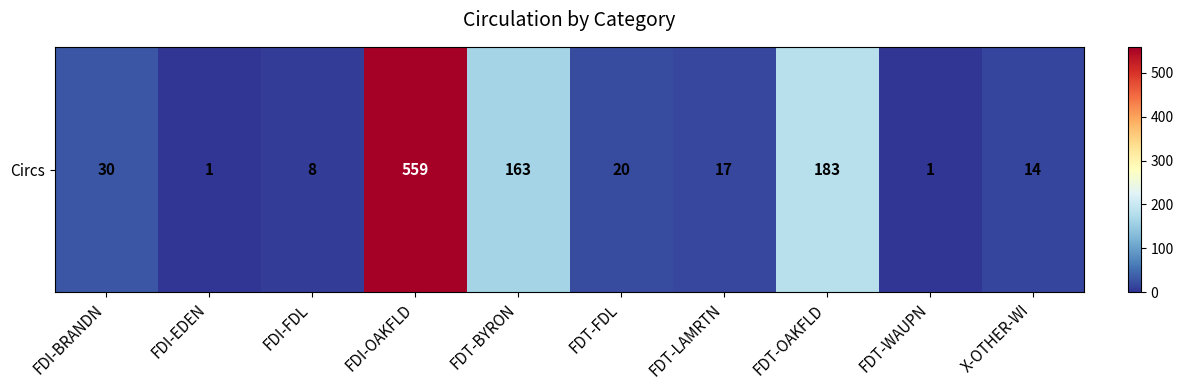

What is the sum of the values at FDT-WAUPN and FDI-BRANDN?

31